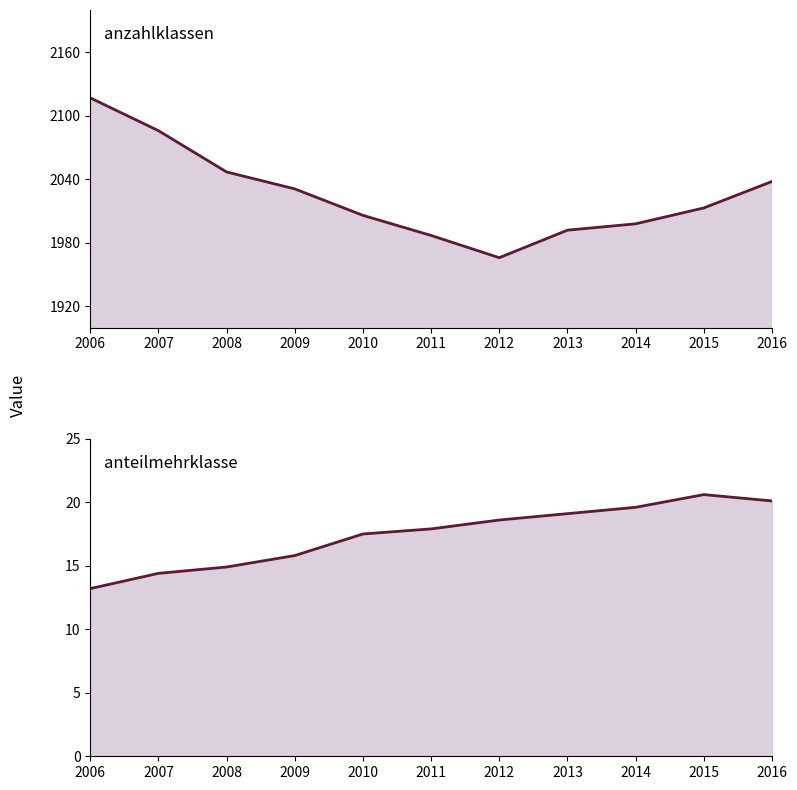

What is the highest value of the anzahlklassen series?

2117.0